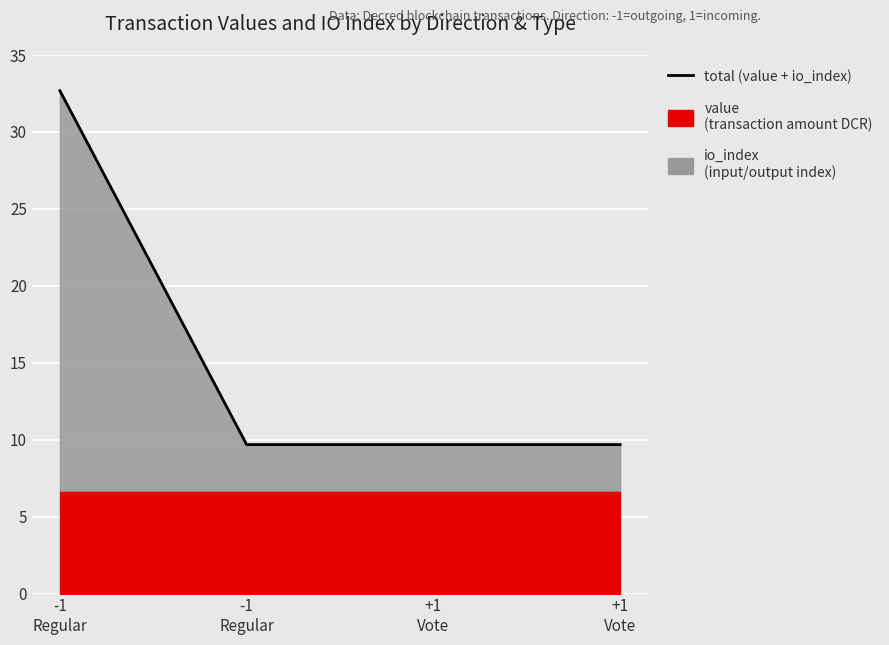

What is the sum of the values at -1
Regular and +1
Vote?

42.4